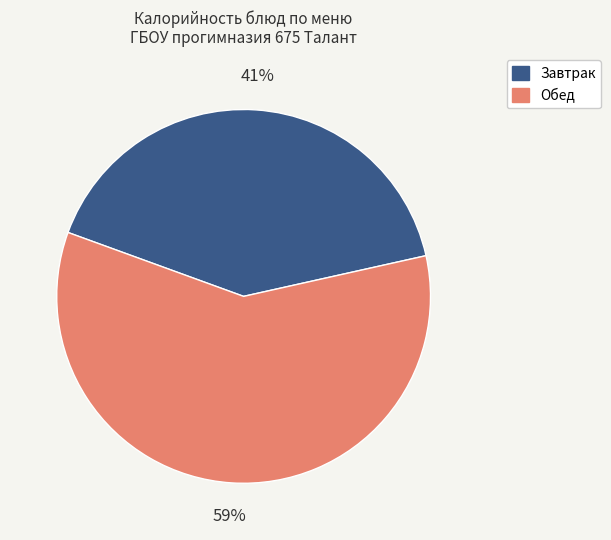

Does any single category account for the majority?

Yes